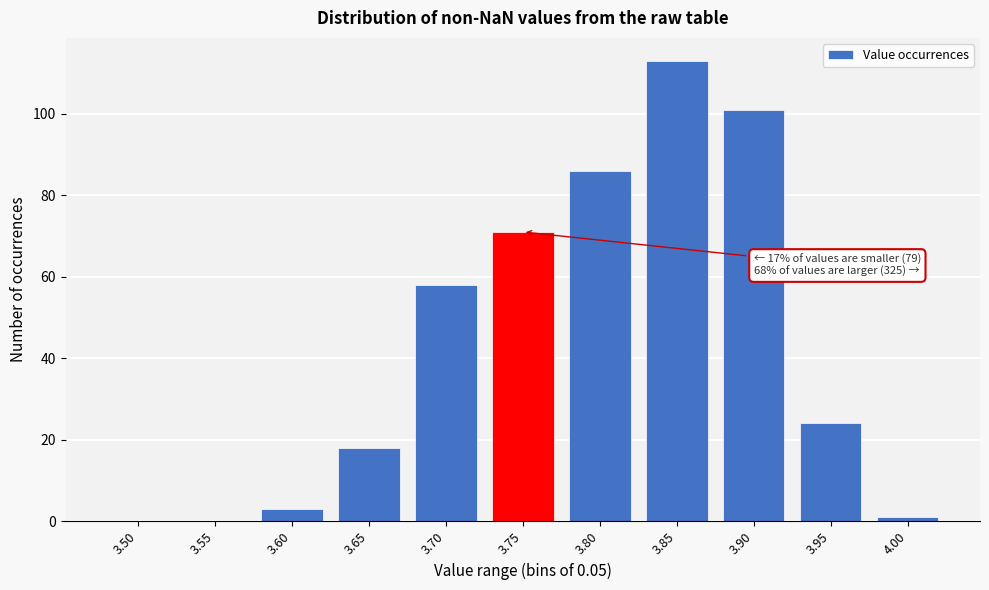

Reading left to right, what are all the values shown in this chart?

3.50=0	3.55=0	3.60=3	3.65=18	3.70=58	3.75=71	3.80=86	3.85=113	3.90=101	3.95=24	4.00=1